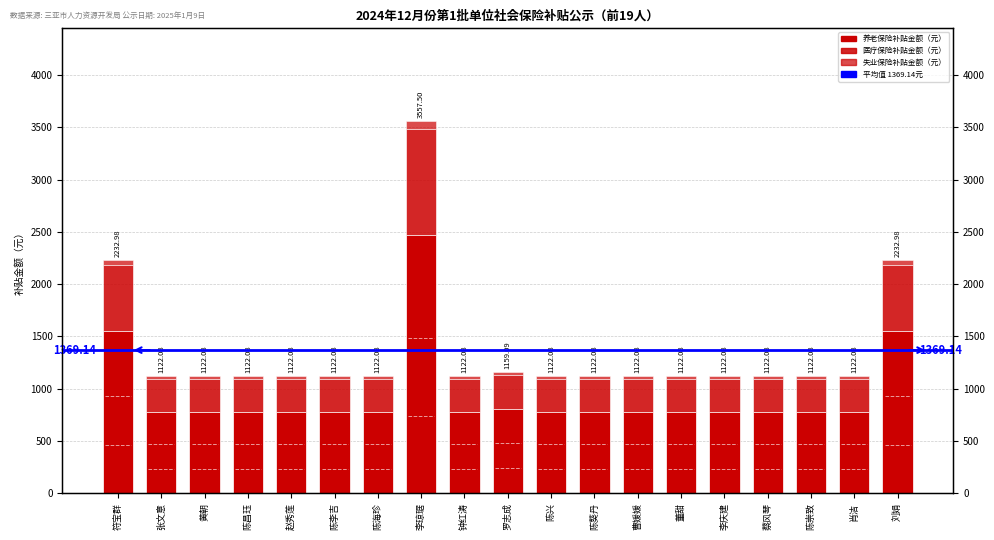

What is the sum of all 养老保险补贴金额（元） values?

18096.6